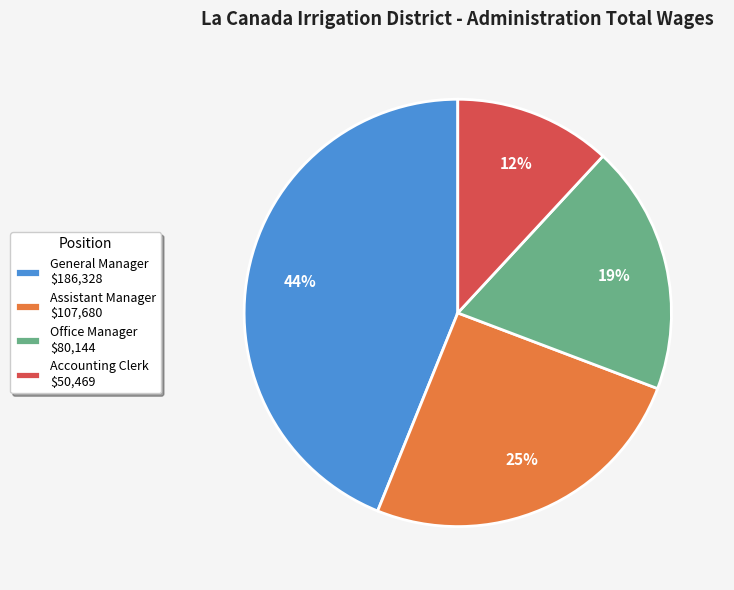

Is it true that General Manager is 58% of the pie?

False